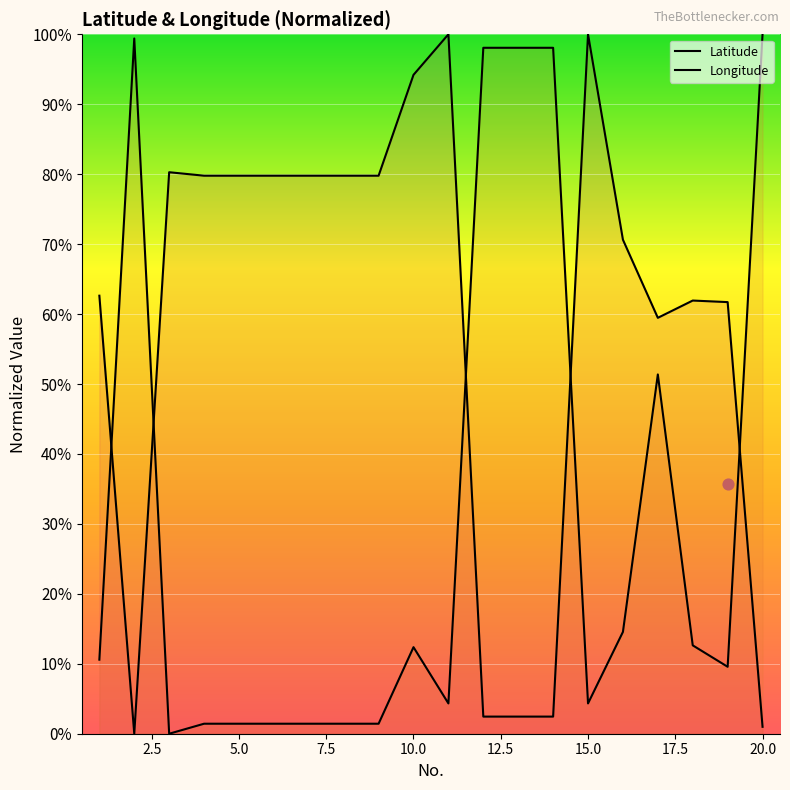

At which category is the sum across all series the highest?

17